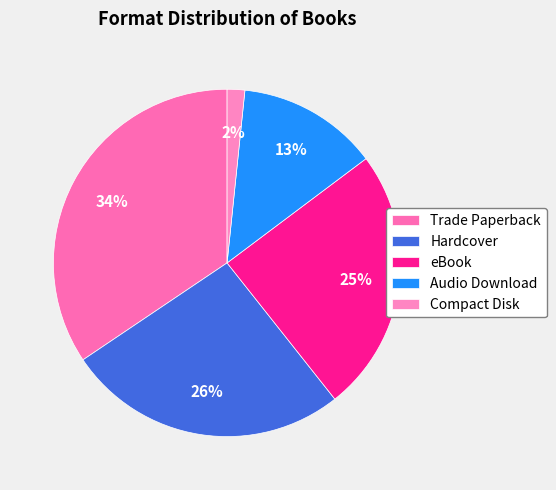

What is the ratio of the value at Compact Disk to the value at Hardcover?

0.1